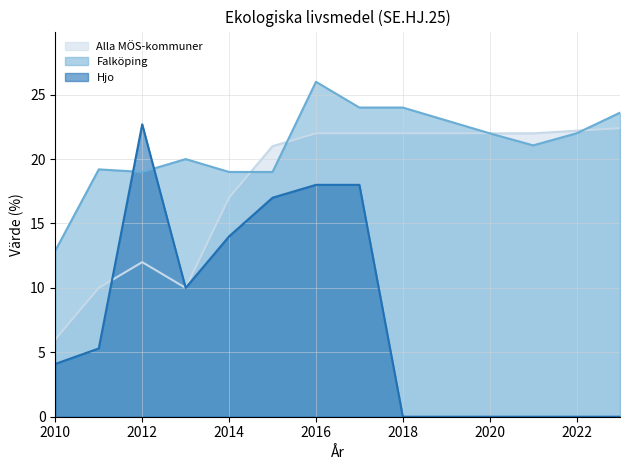

How many intersections are there between Hjo and Alla MÖS-kommuner?

1